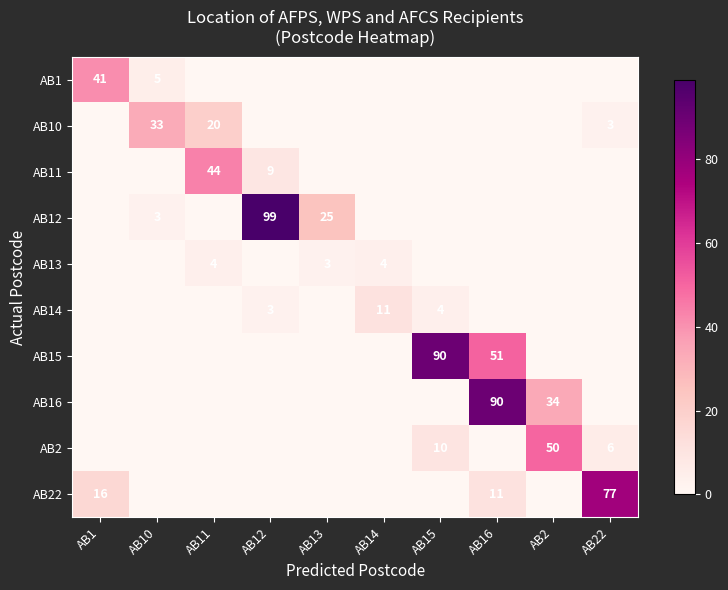

True or false: AB2 has a value of 10 at AB15.

True